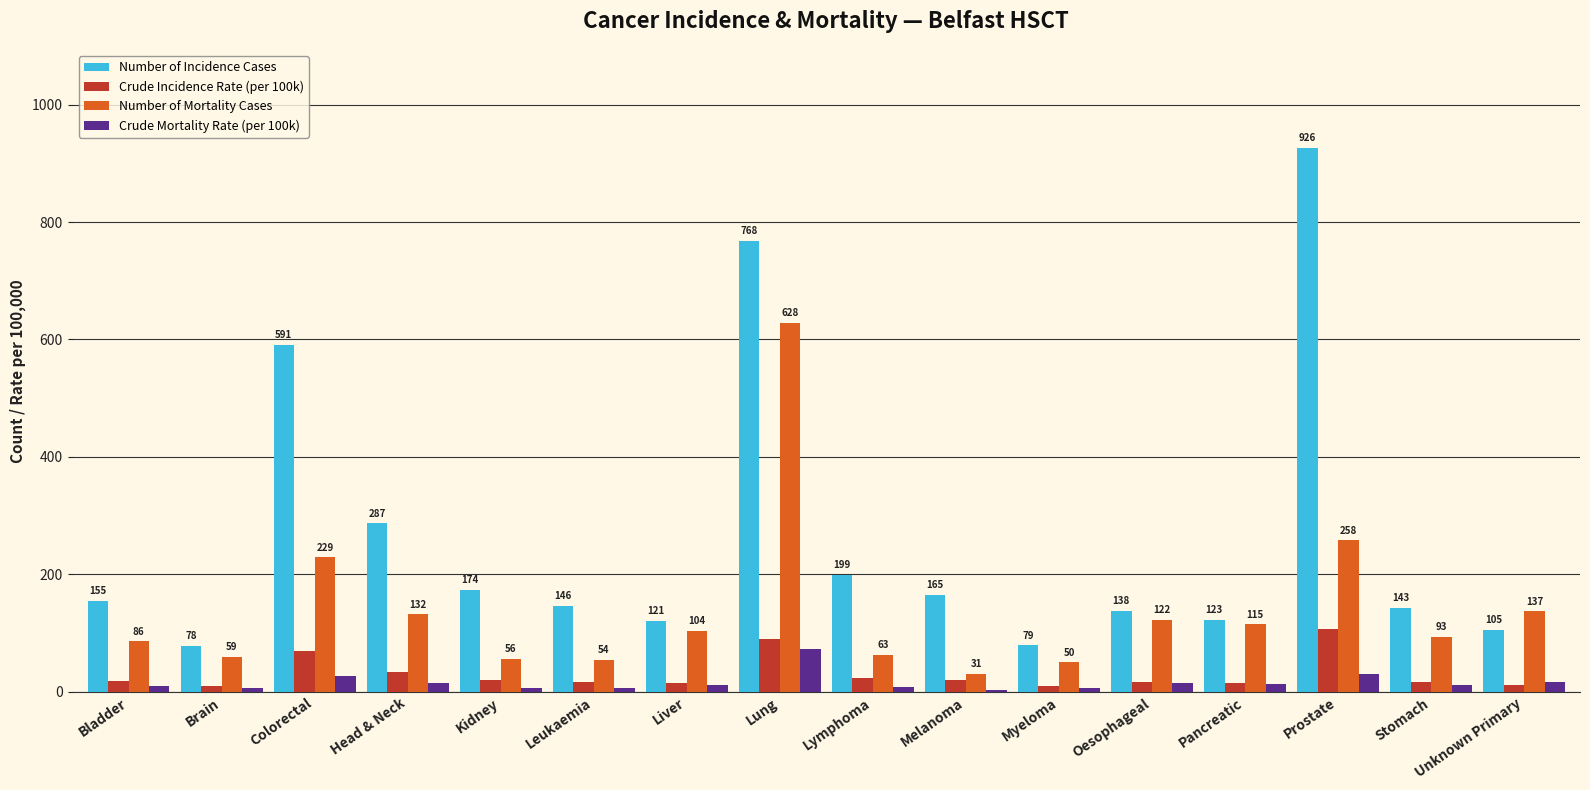

What is the label of the 14th bar from the left?

Prostate